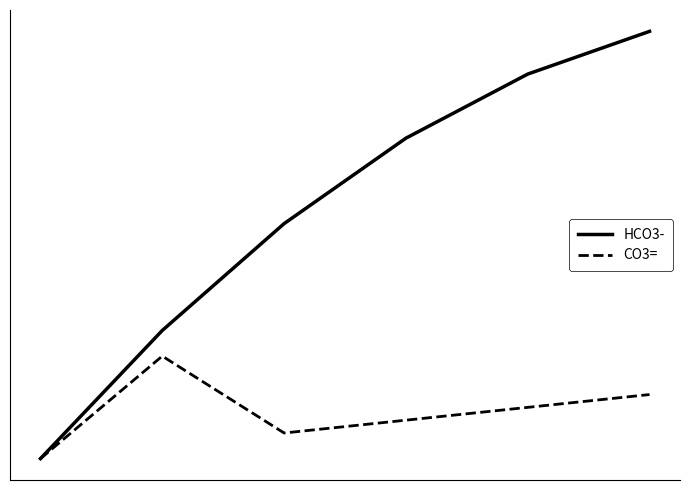

Is this an area chart (filled region under the line)?

No